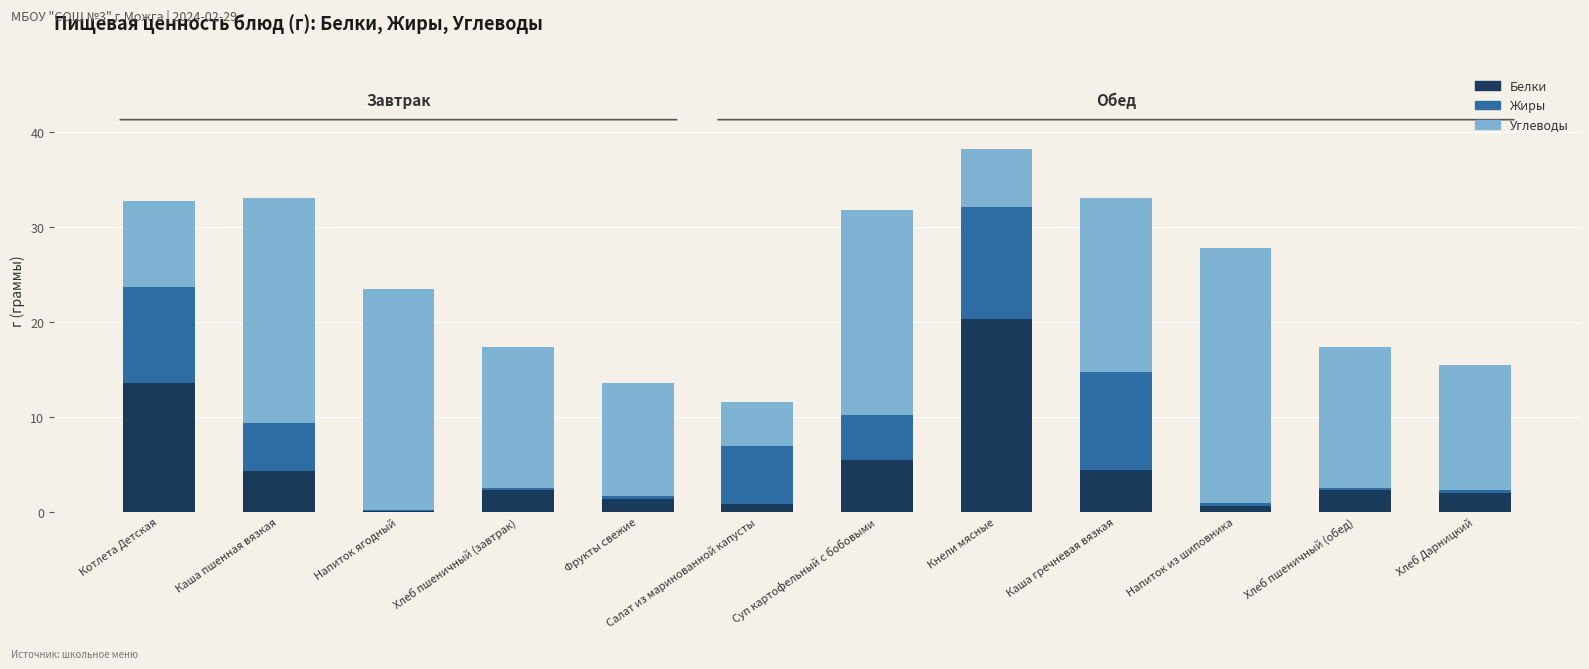

How many categories are shown in the chart?

12